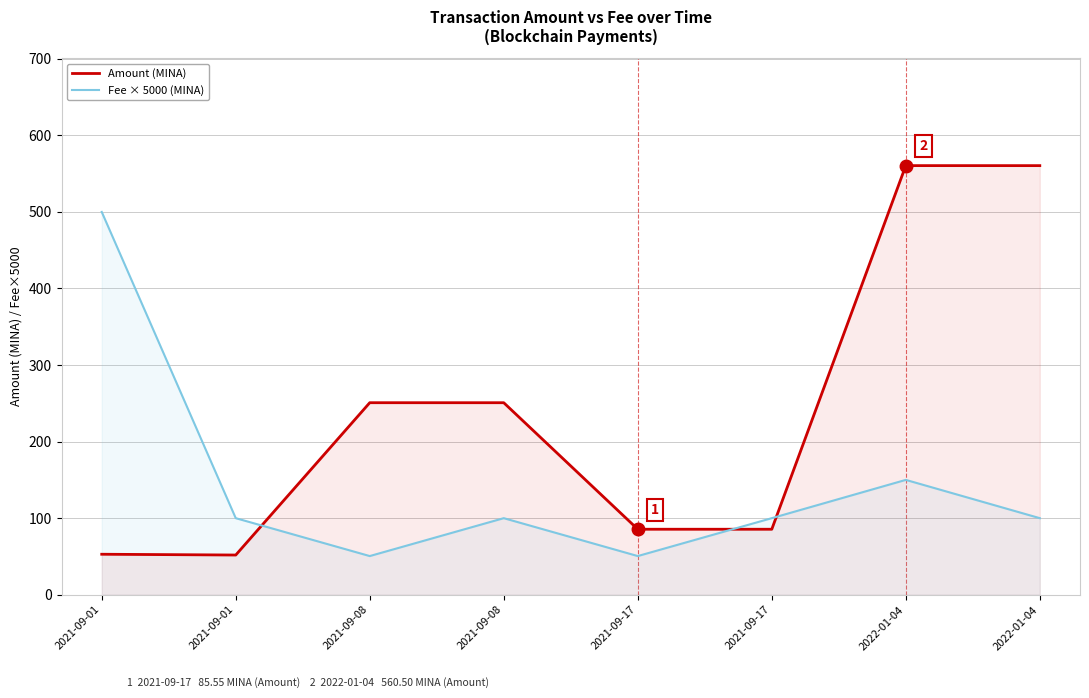

Where is Amount (MINA) nearest to the value 306?

2021-09-08